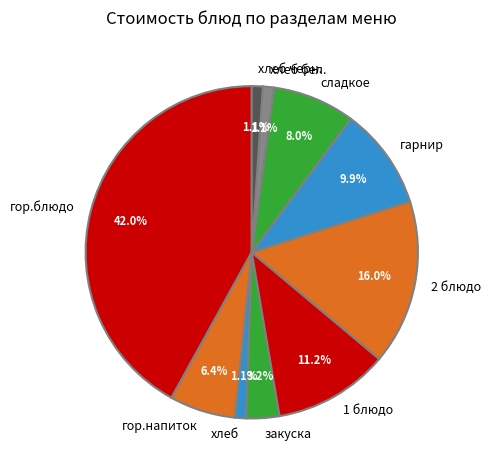

What is the ratio of the value at гор.напиток to the value at 1 блюдо?

0.6